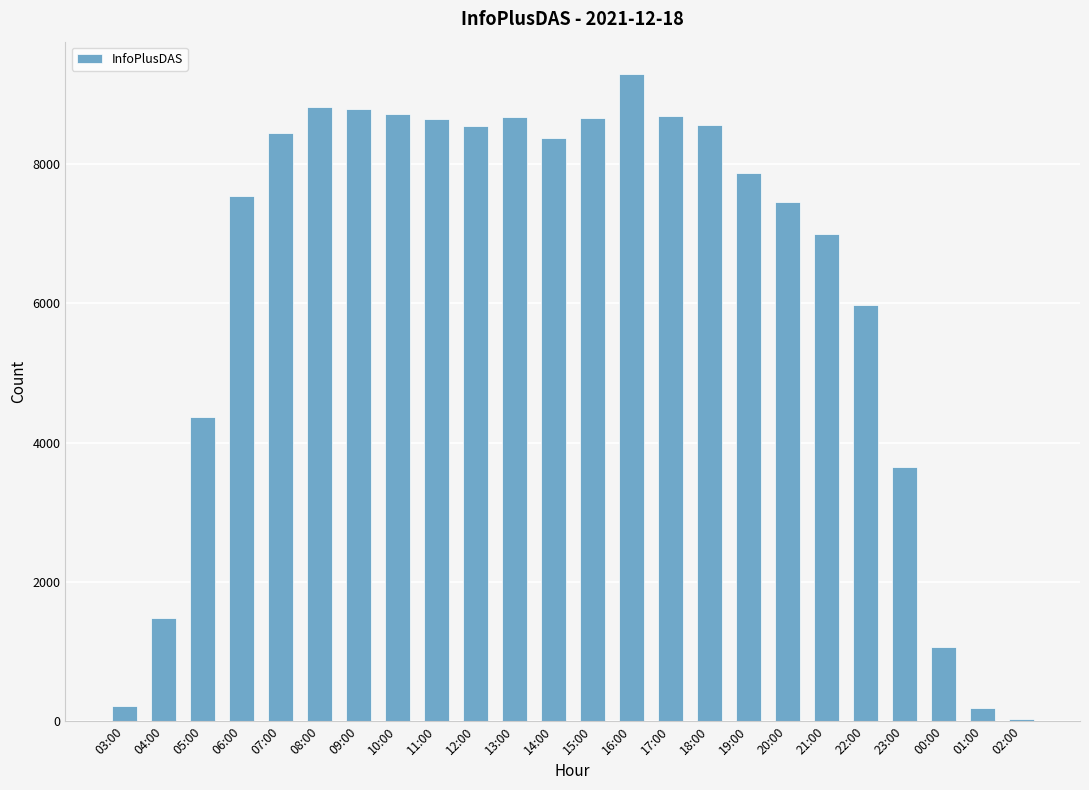

Which label corresponds to the smallest value in the chart?

02:00